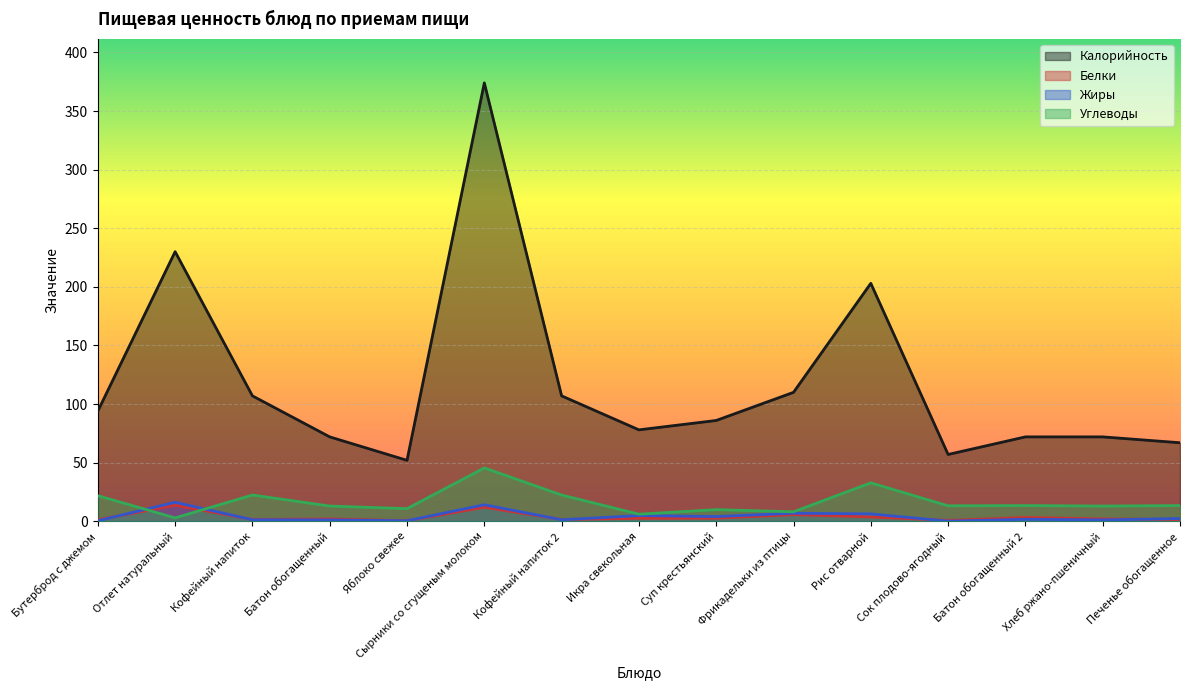

True or false: Калорийность has a value of 52.0 at Яблоко свежее.

True